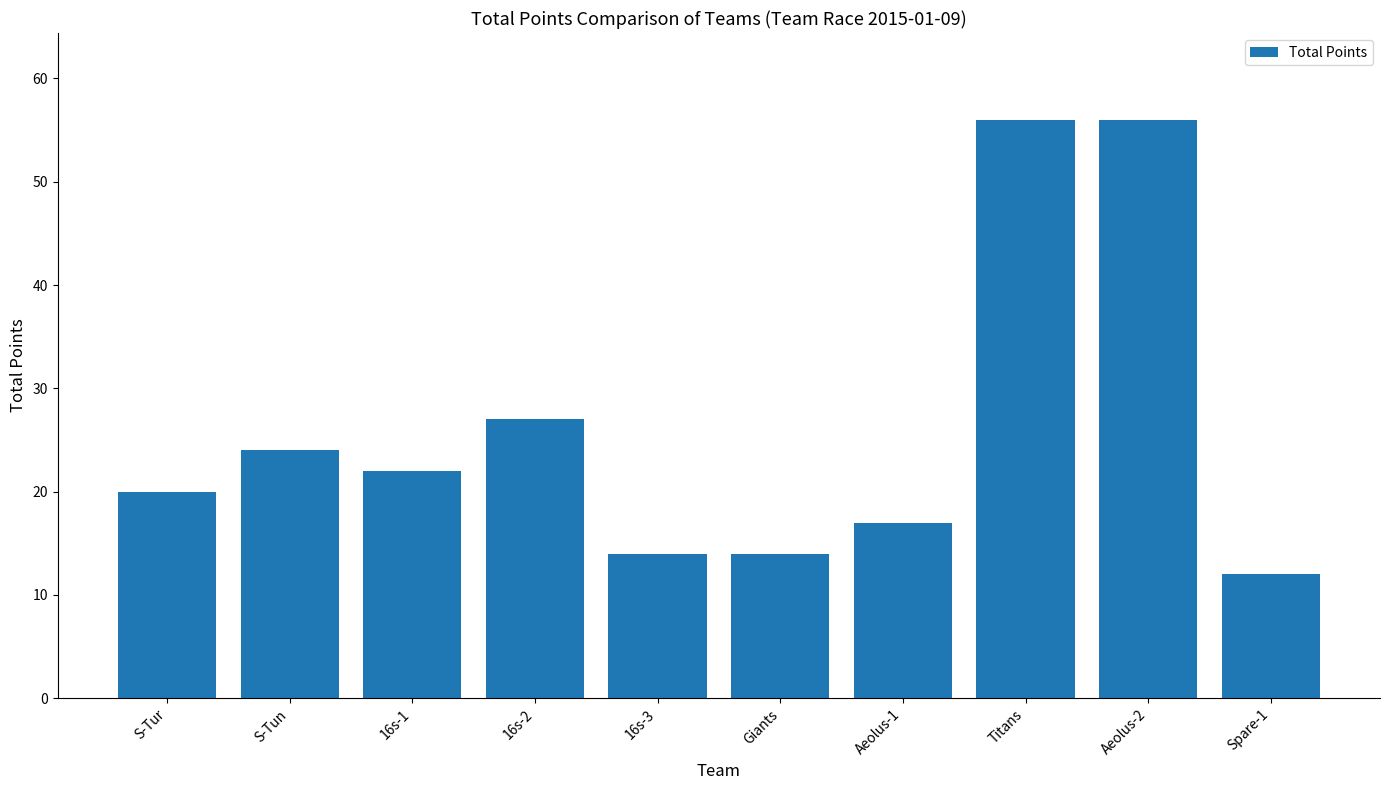

True or false: the data shows 20 at Spare-1.

False